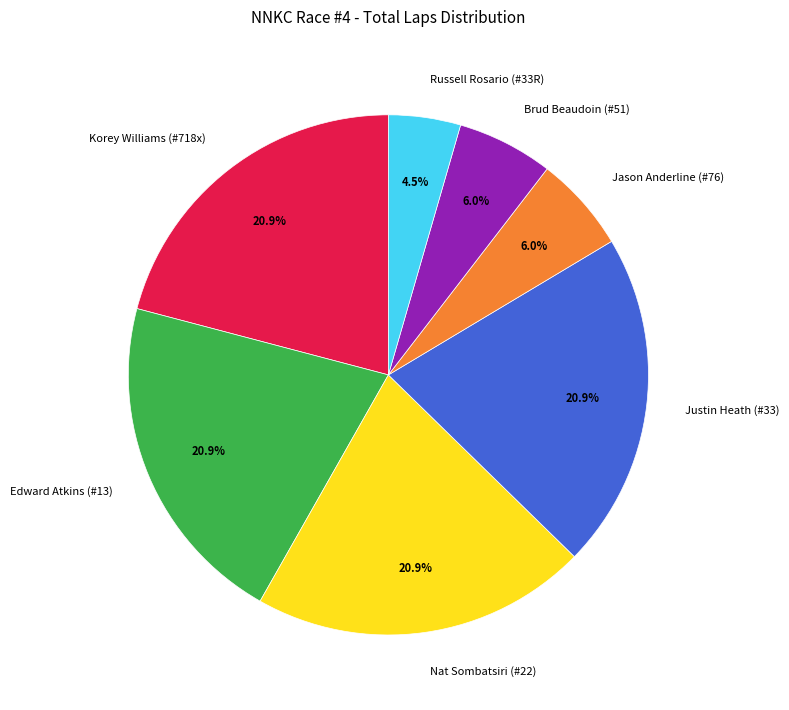

What is the smallest slice in the pie chart?

Russell Rosario (#33R)